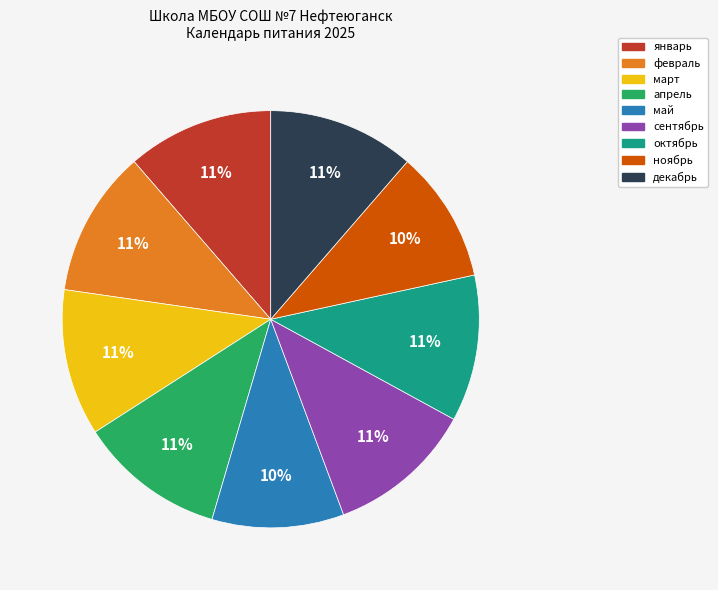

To the nearest percent, what portion does ноябрь represent?

10%